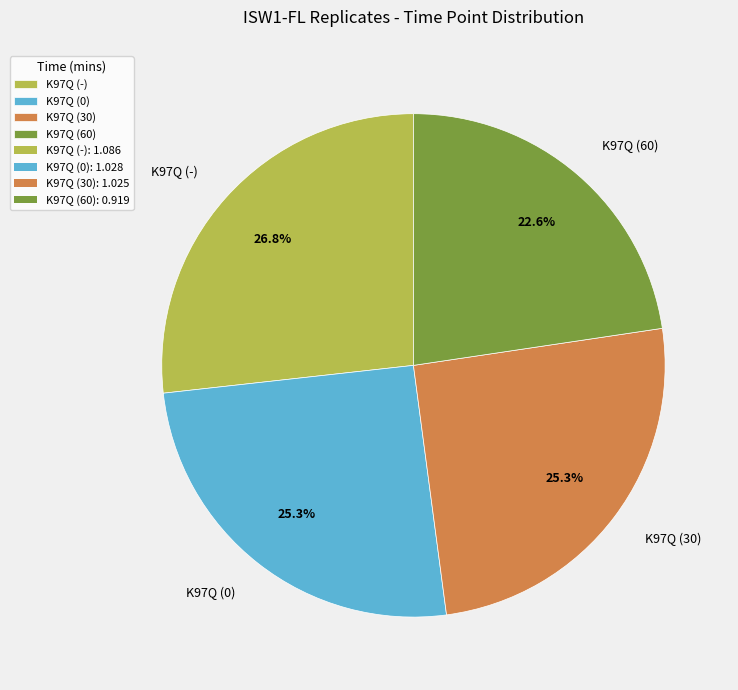

What is the largest slice in the pie chart?

K97Q (-)